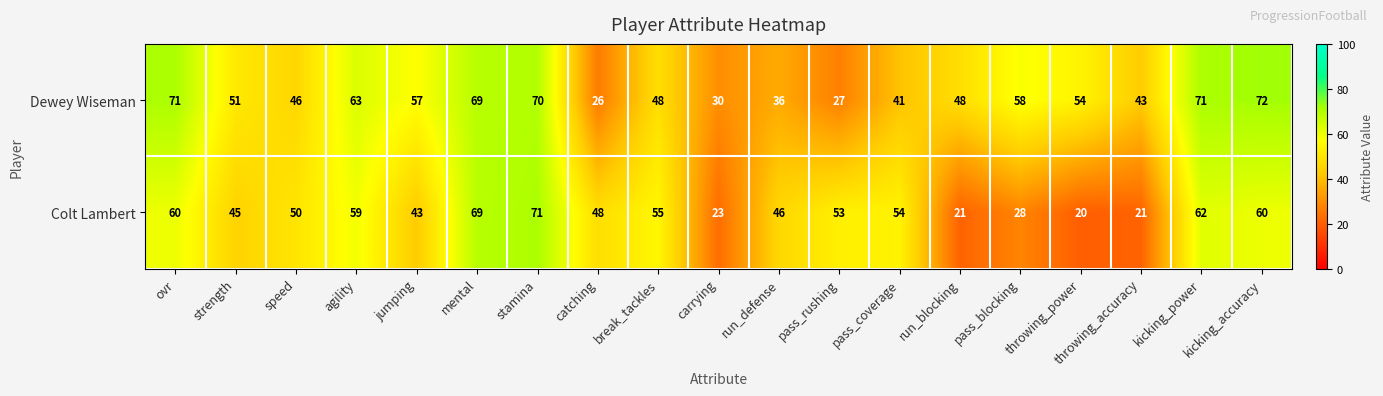

The value of Dewey Wiseman at throwing_power is 75. True or false?

False